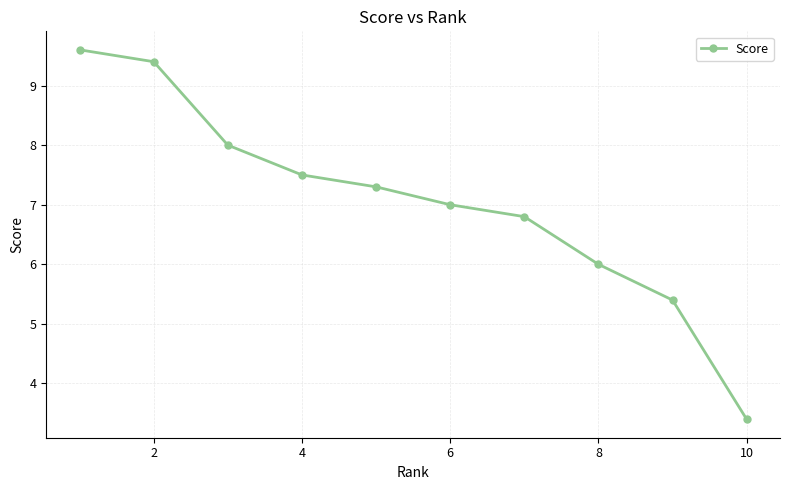

Reading left to right, what are all the values shown in this chart?

9.6	9.4	8.0	7.5	7.3	7.0	6.8	6.0	5.4	3.4